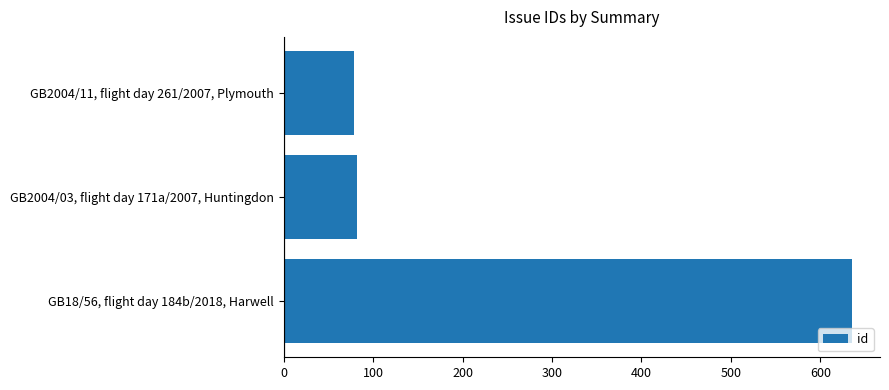

Count the number of categories in the chart.

3